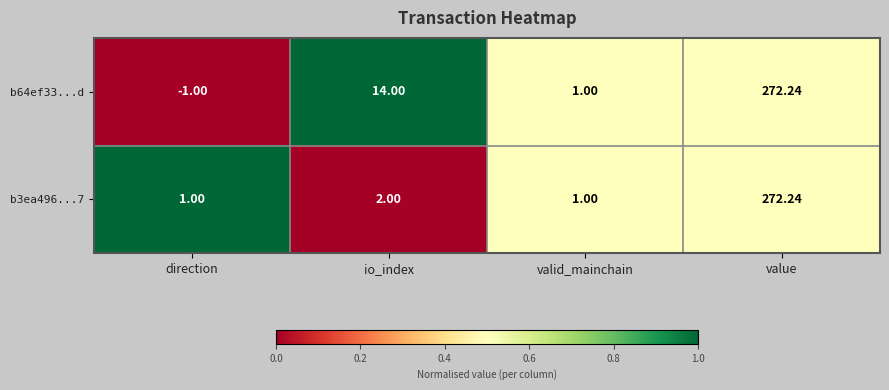

Which category has the lowest value across all series?

direction